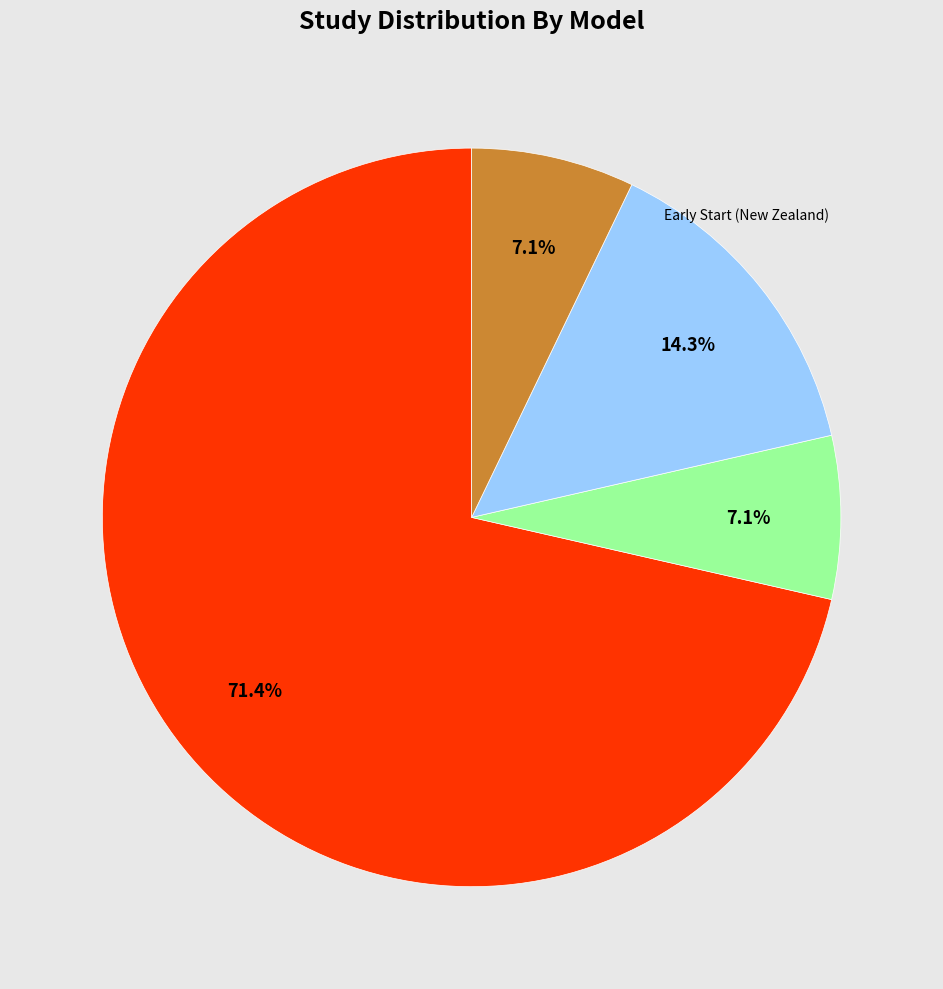

Is there a majority slice in this chart?

Yes